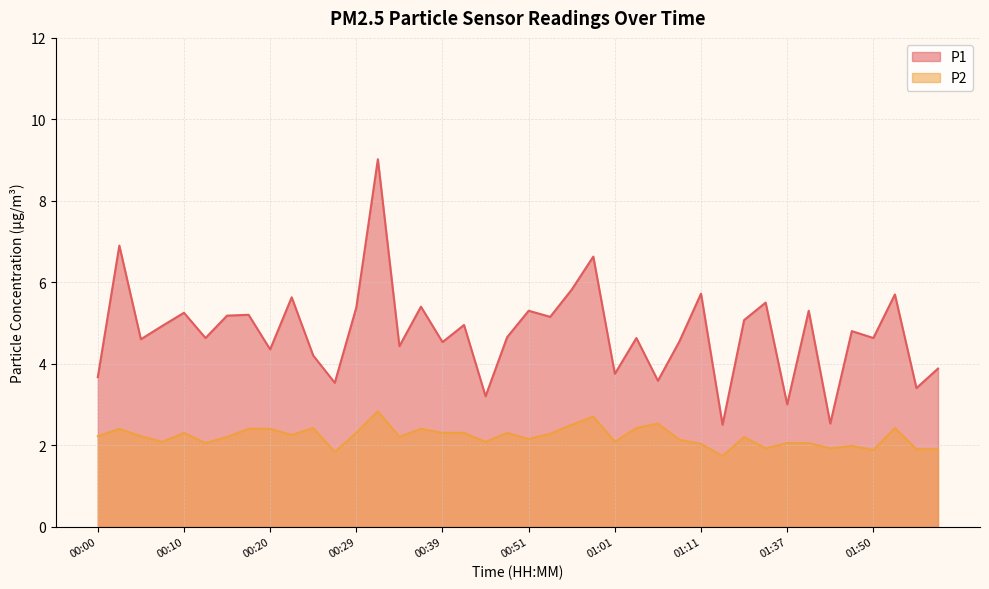

True or false: P2 and P1 cross at least once.

False